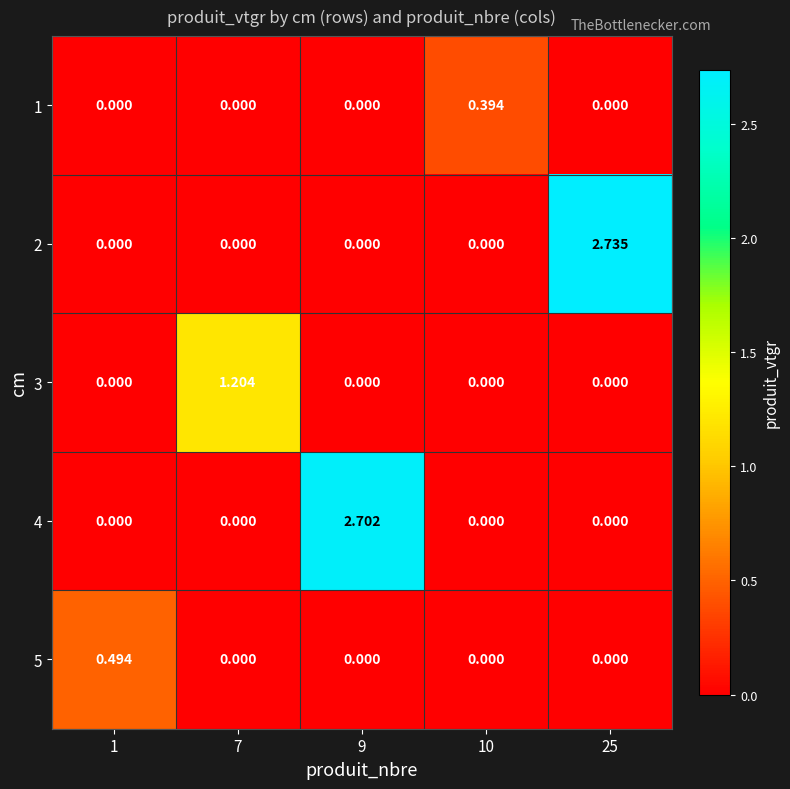

Is the value of 5 at 1 greater than the value of 4 at 10?

Yes